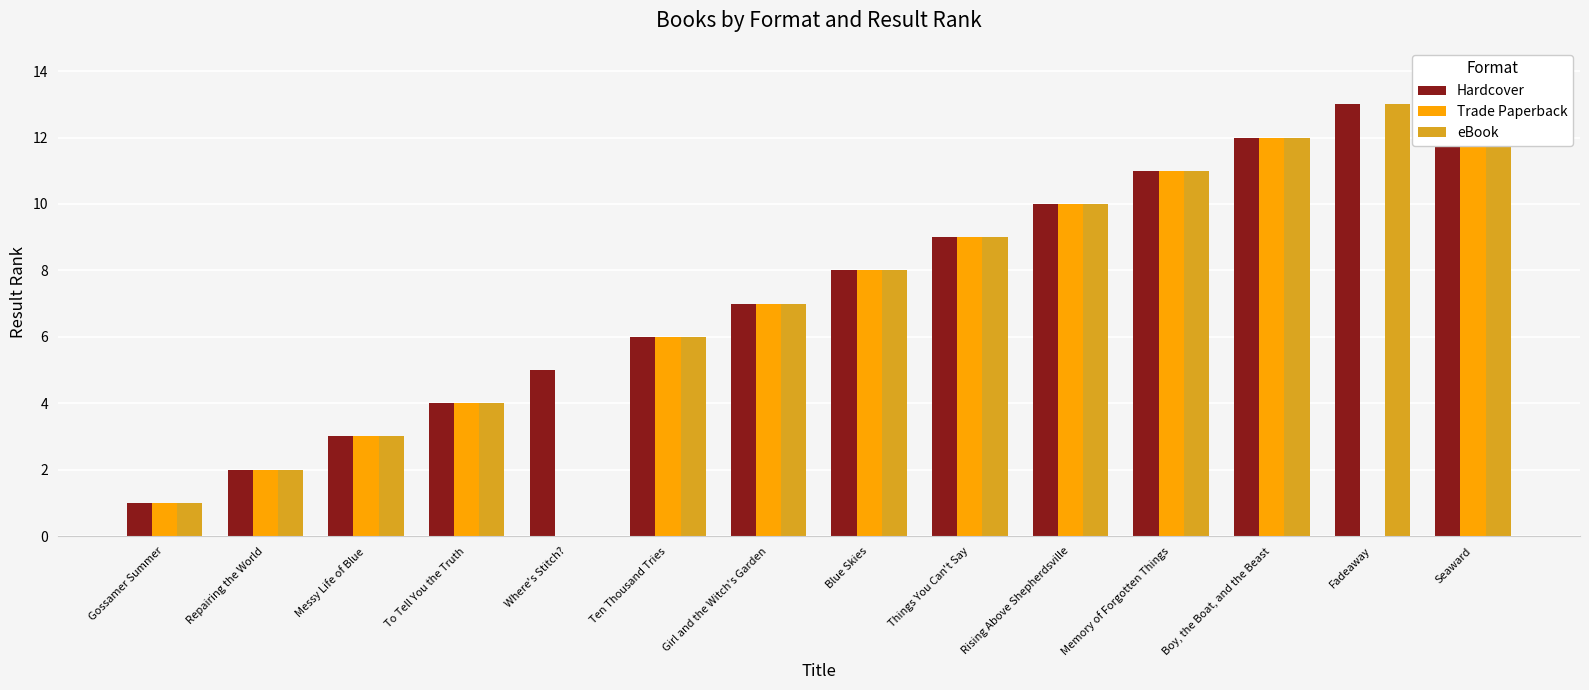

How many bars are there in total?

42